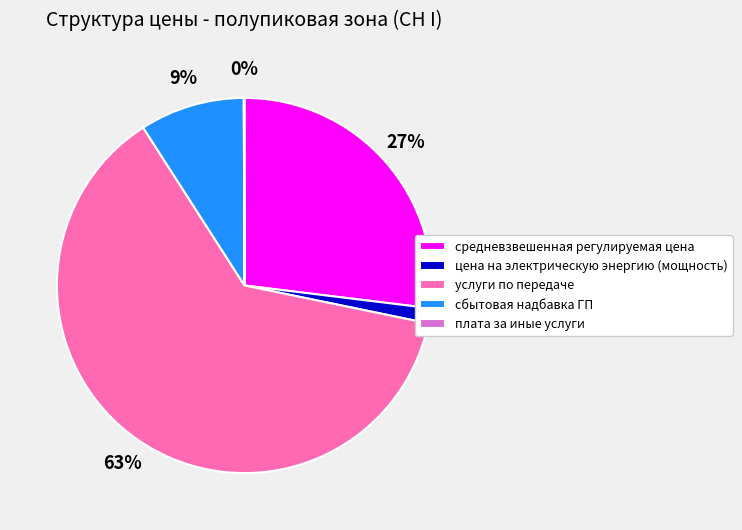

To the nearest percent, what portion does сбытовая надбавка ГП represent?

9%